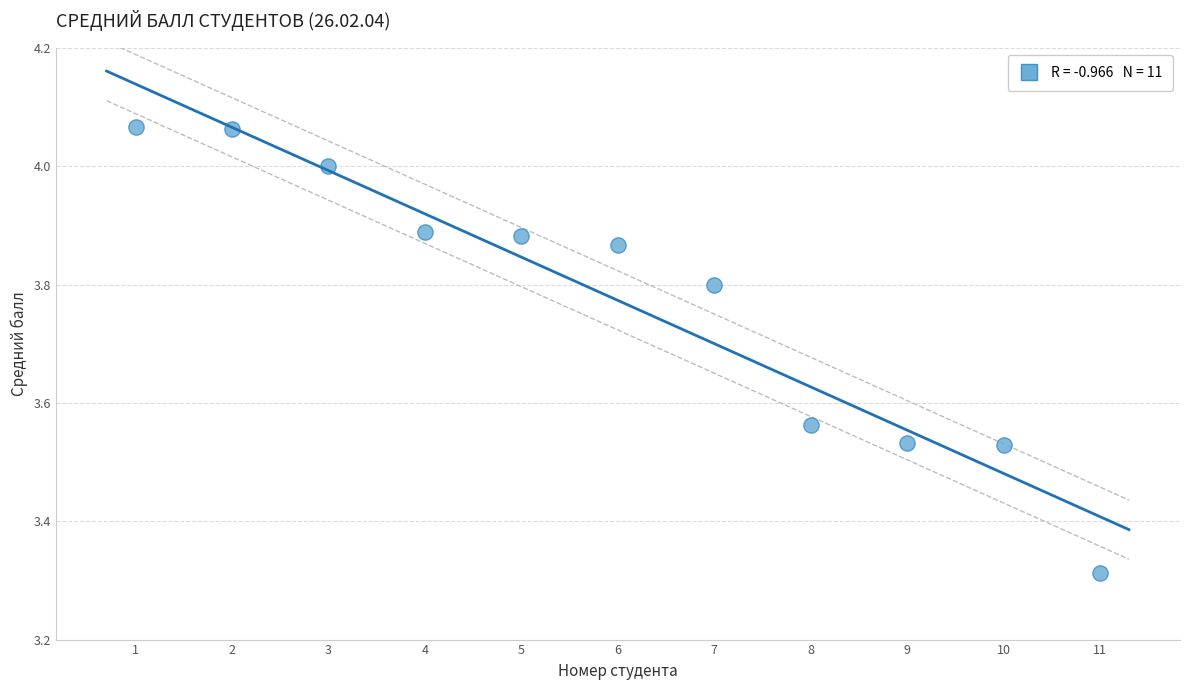

What is the average X value?

6.0